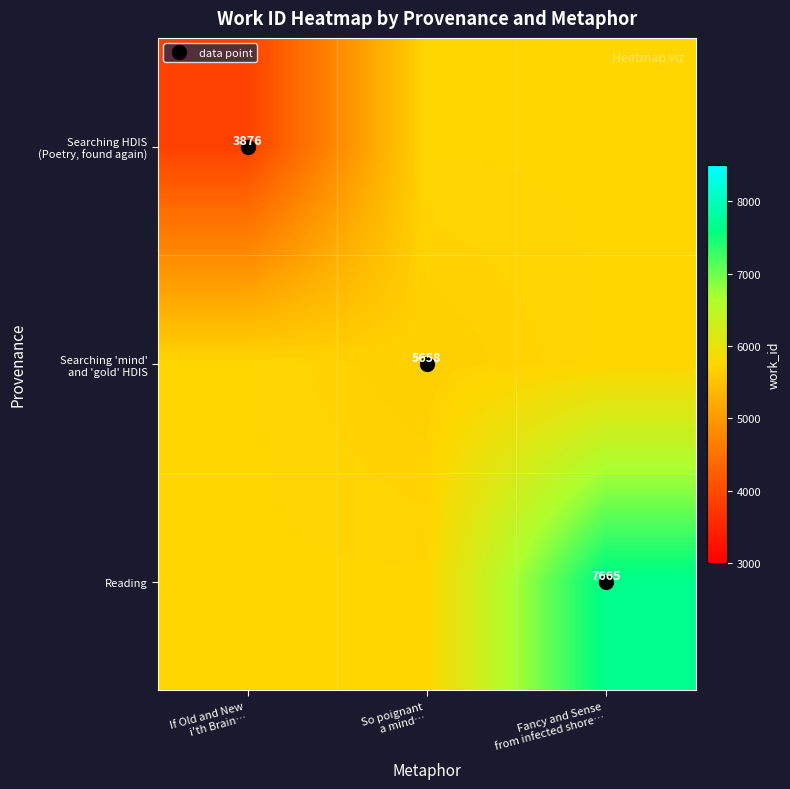

True or false: Searching 'mind' and 'gold' HDIS has a value of 5733 at If Old and New i'th Brain….

True